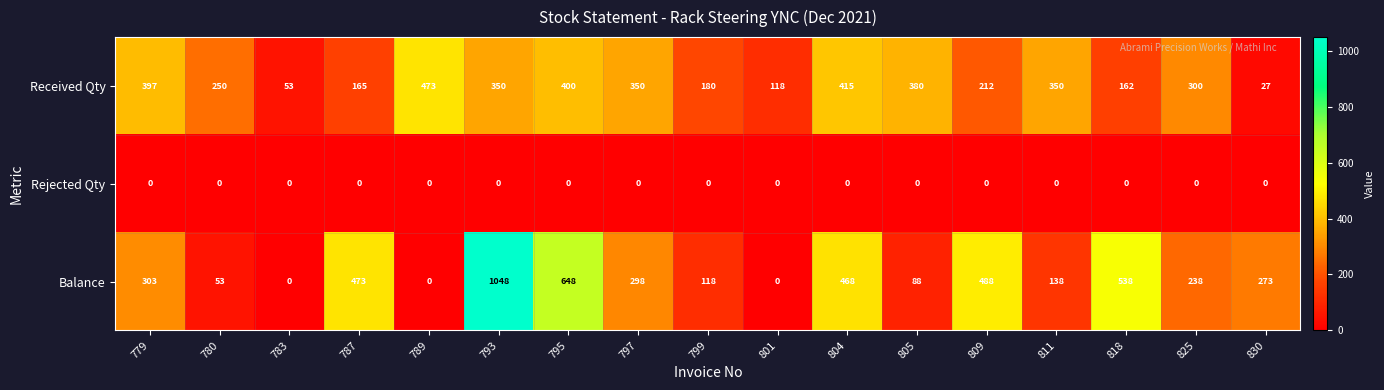

Which series has the largest total across all categories?

Balance